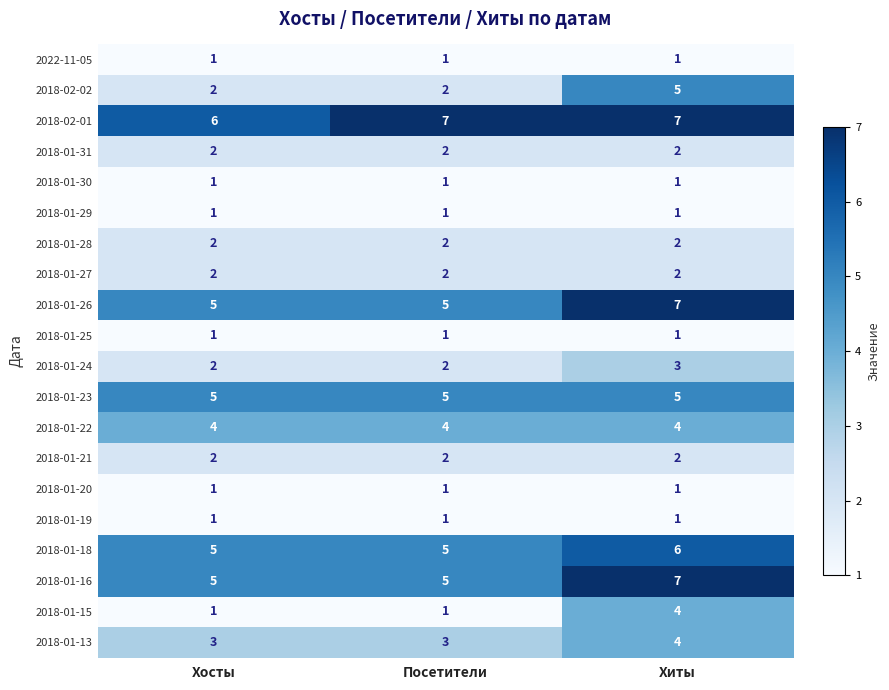

At which category is the sum across all series the highest?

Хиты